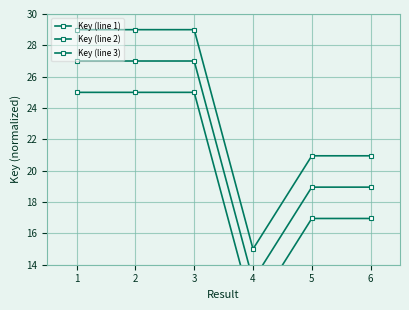

Is it true that Key (line 3) equals 33.6 at 2?

False